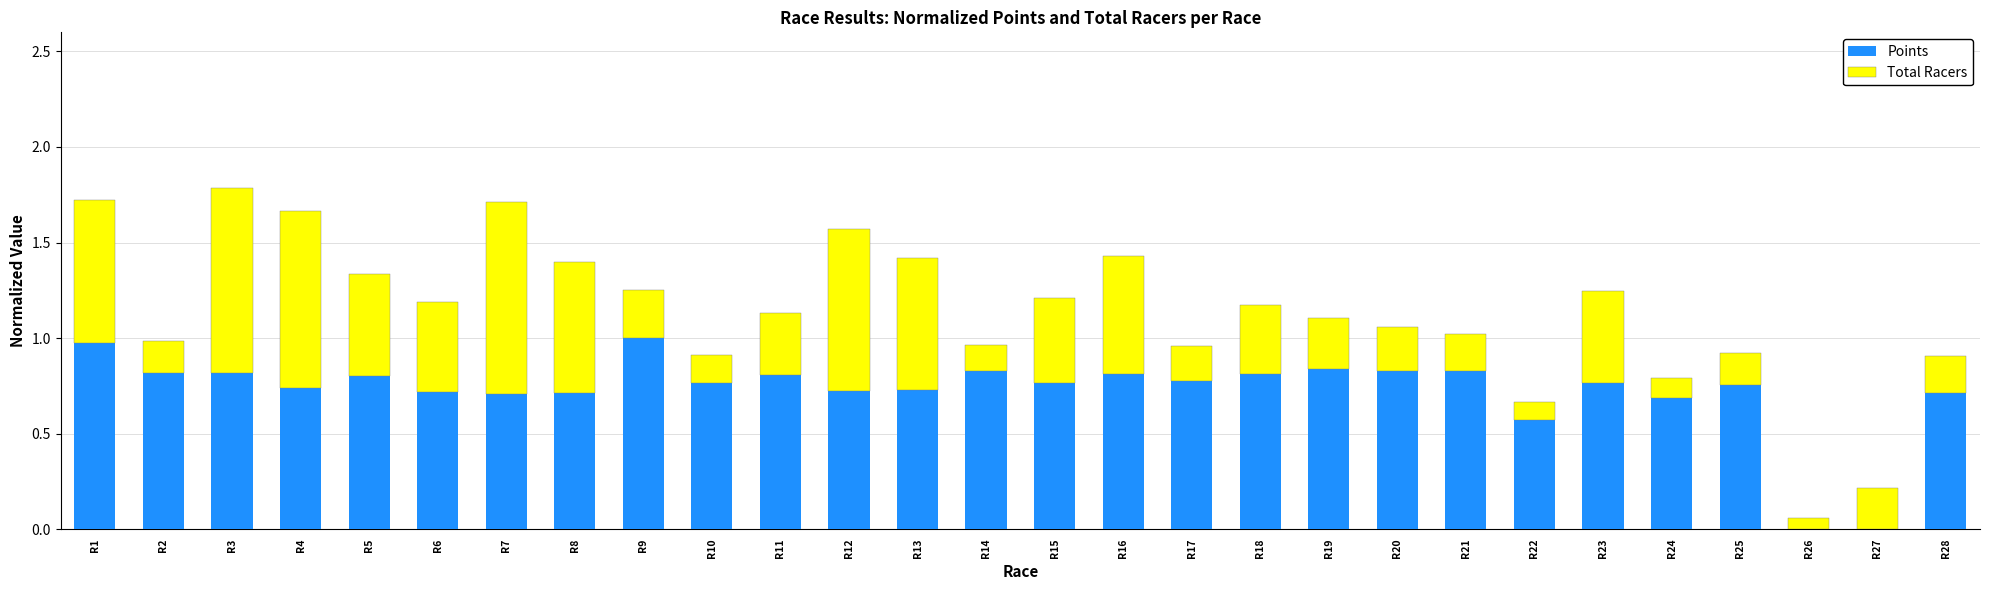

True or false: Points has a value of 0.6 at R9.

False